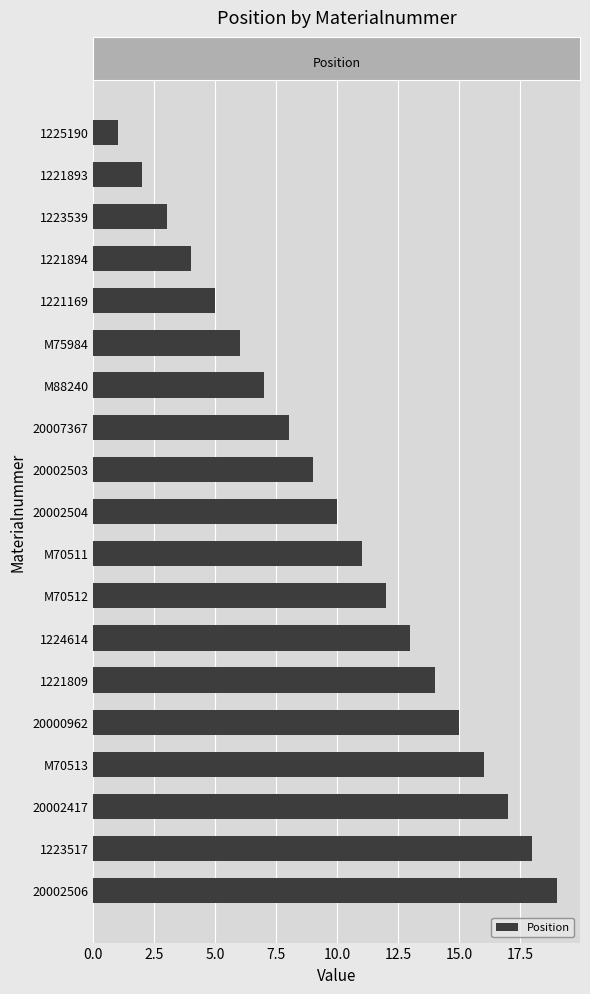

Rank the categories by value from highest to lowest.

20002506, 1223517, 20002417, M70513, 20000962, 1221809, 1224614, M70512, M70511, 20002504, 20002503, 20007367, M88240, M75984, 1221169, 1221894, 1223539, 1221893, 1225190